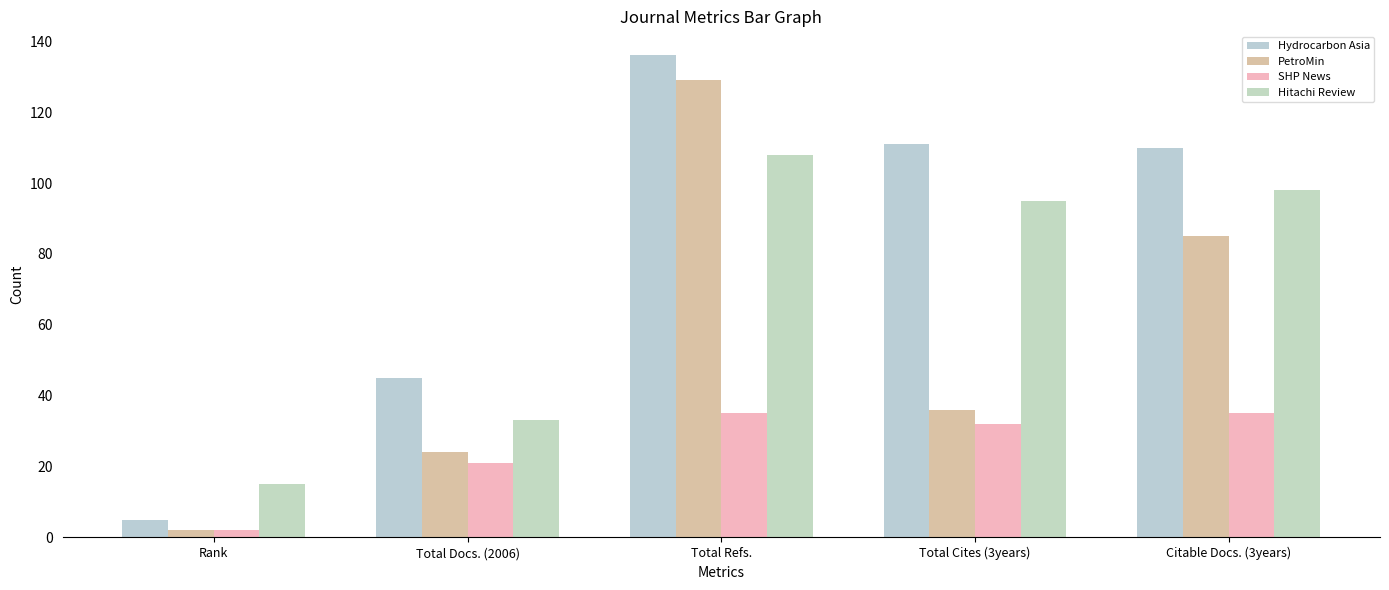

Are the bars horizontal?

No